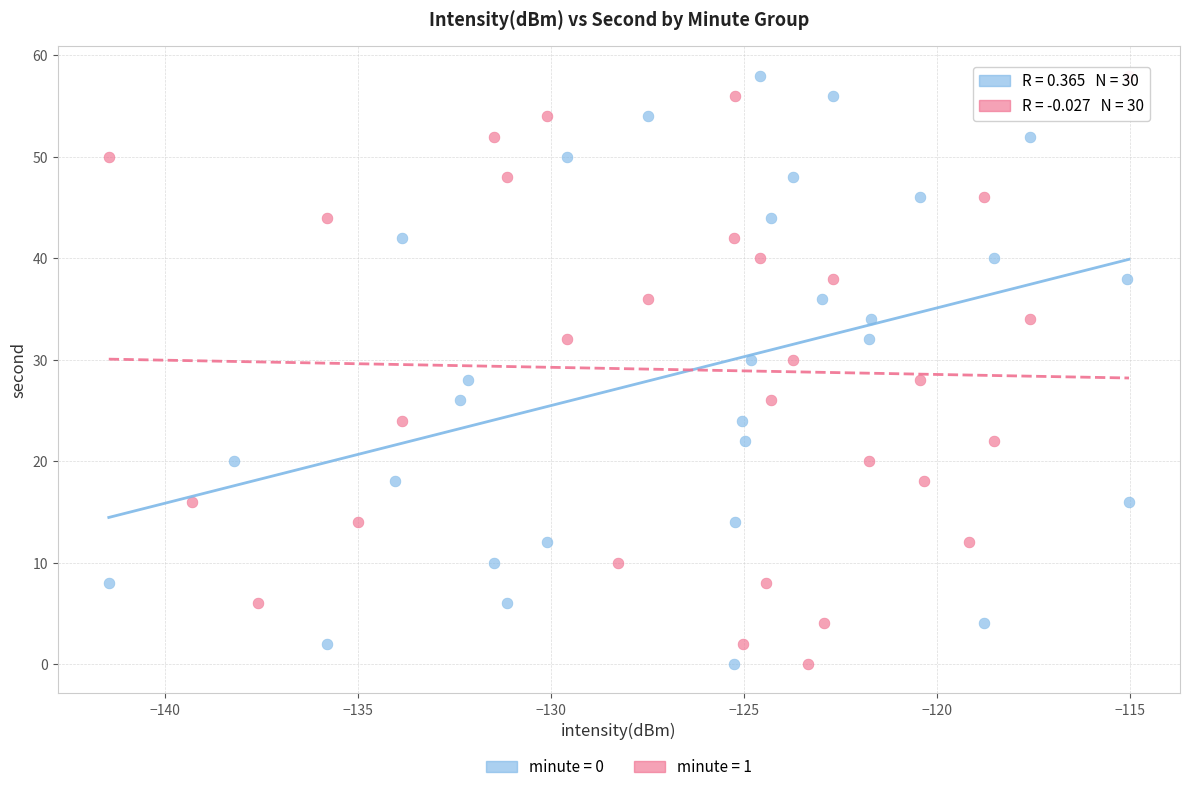

What are all the series names shown in the legend?

minute = 0, minute = 1